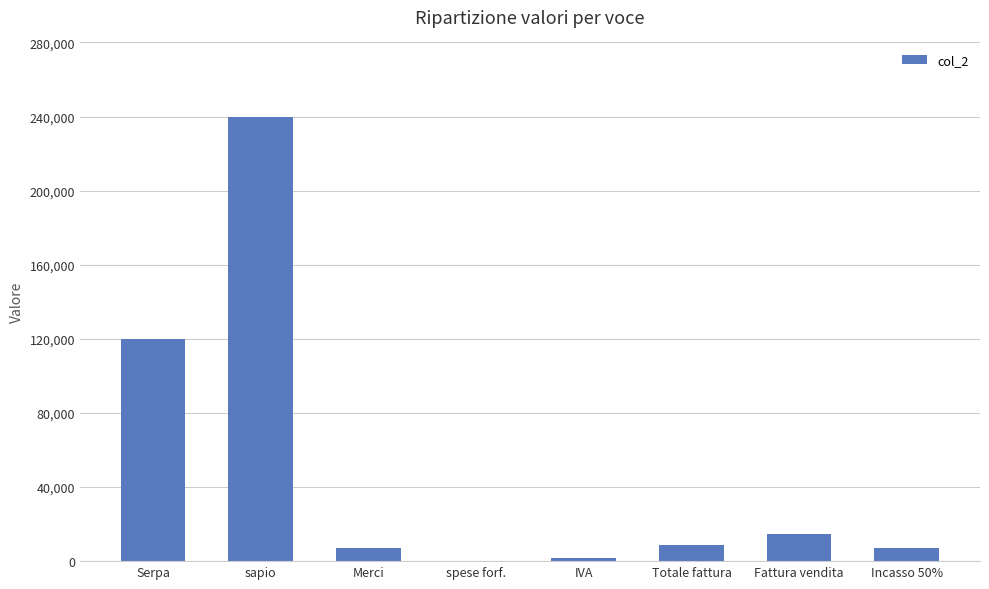

Between spese forf. and Merci, which is larger?

Merci